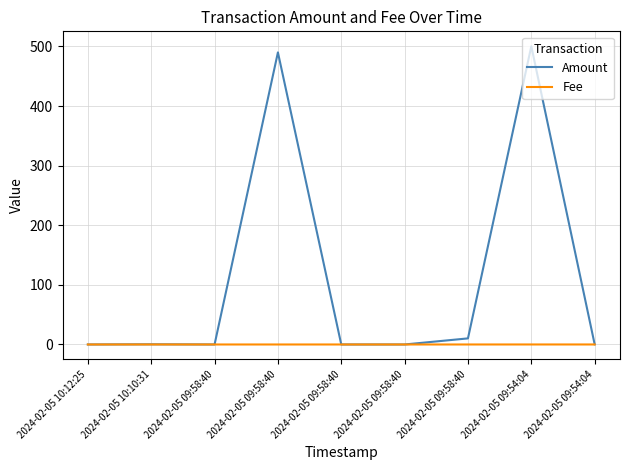

Rank the series at 2024-02-05 09:58:40 from lowest to highest value.

Amount, Fee